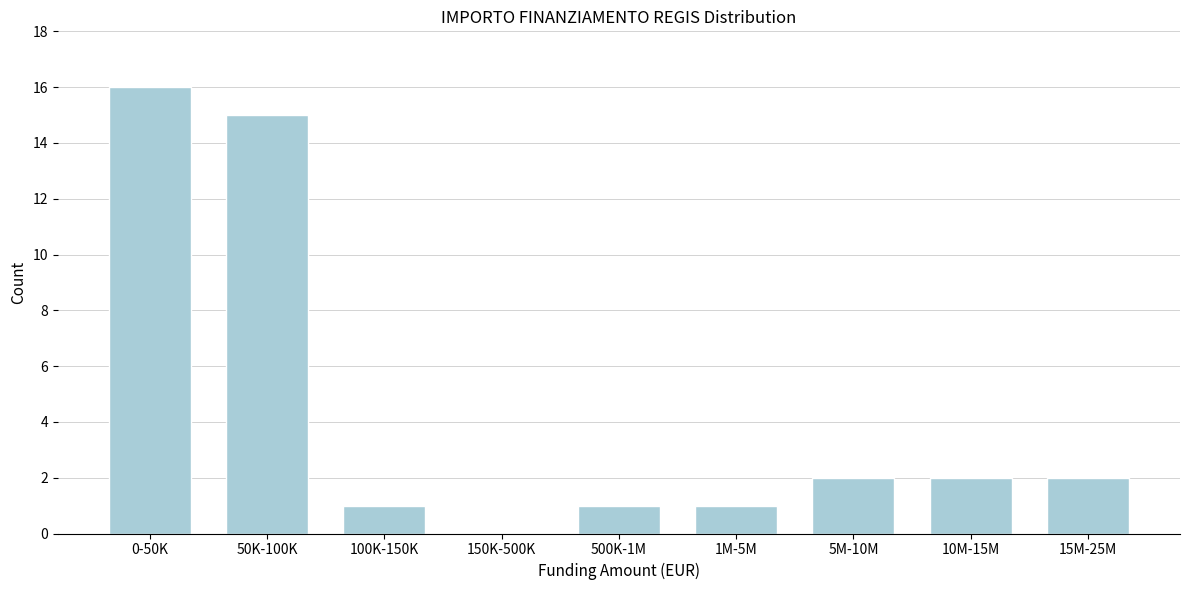

Reading right to left, what are all the values shown in this chart?

15M-25M=2	10M-15M=2	5M-10M=2	1M-5M=1	500K-1M=1	150K-500K=0	100K-150K=1	50K-100K=15	0-50K=16